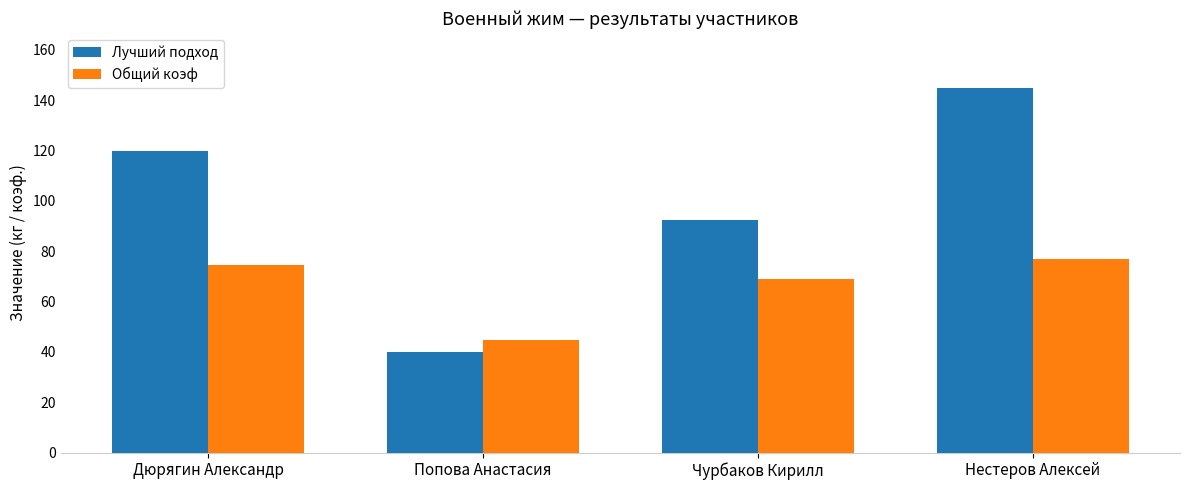

What is the difference between the highest and lowest values at Дюрягин Александр?

45.6